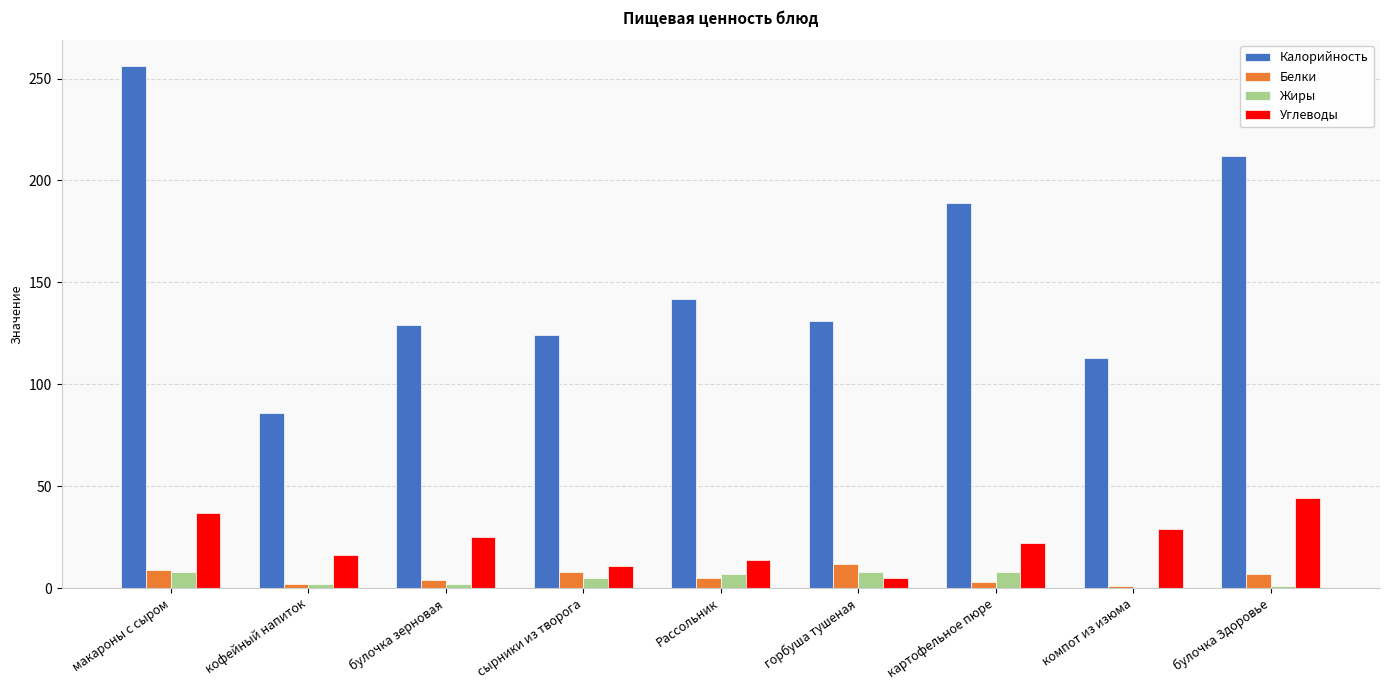

At which category is the sum across all series the highest?

макароны с сыром